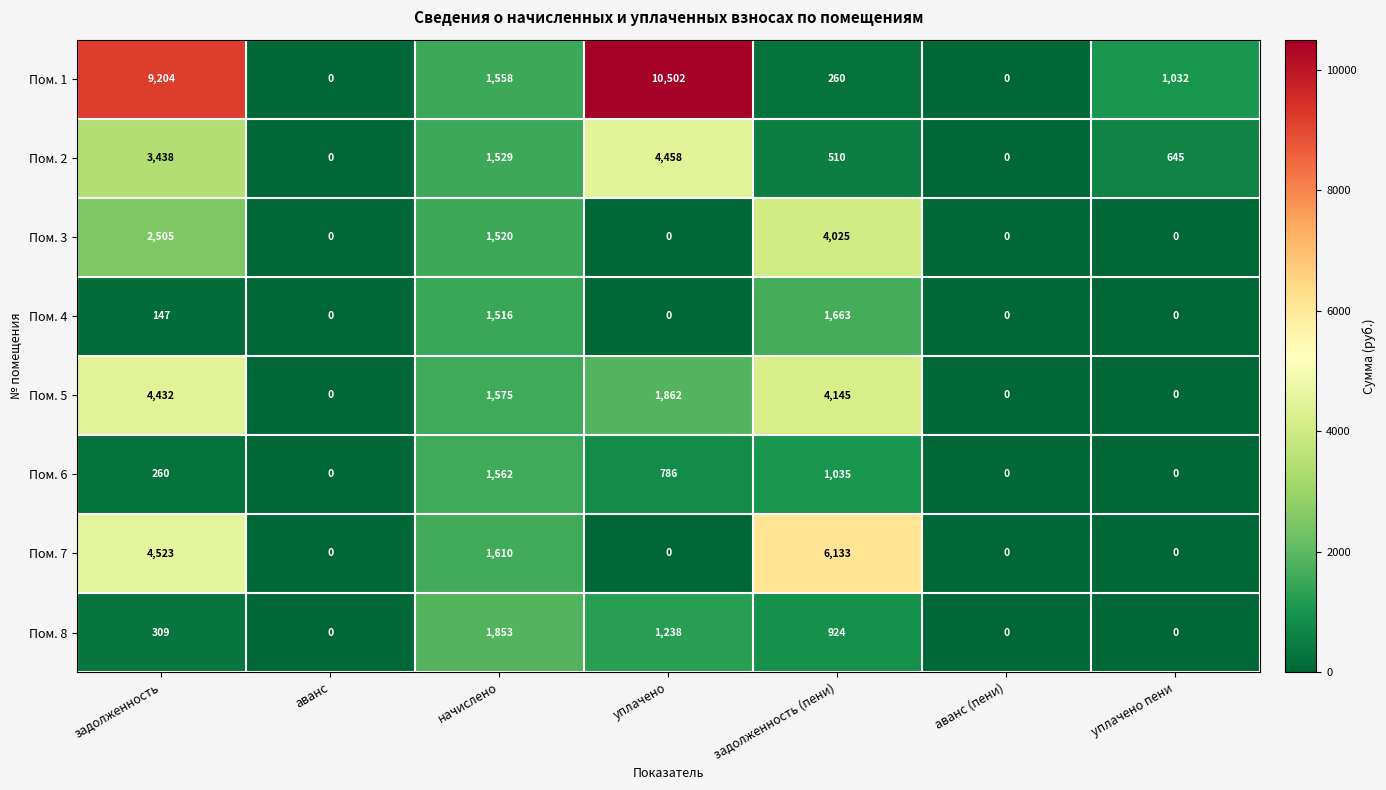

The Пом. 7 series shows 6133 at задолженность (пени). True or false?

True